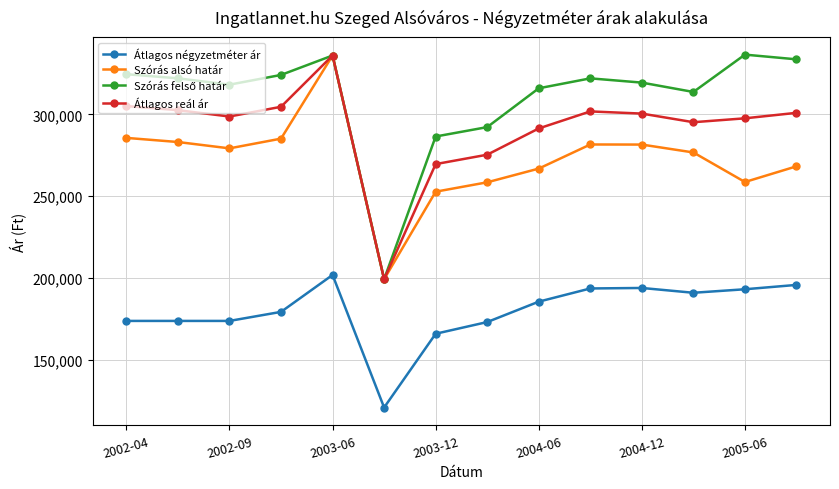

True or false: Átlagos reál ár and Átlagos négyzetméter ár intersect in this chart.

False